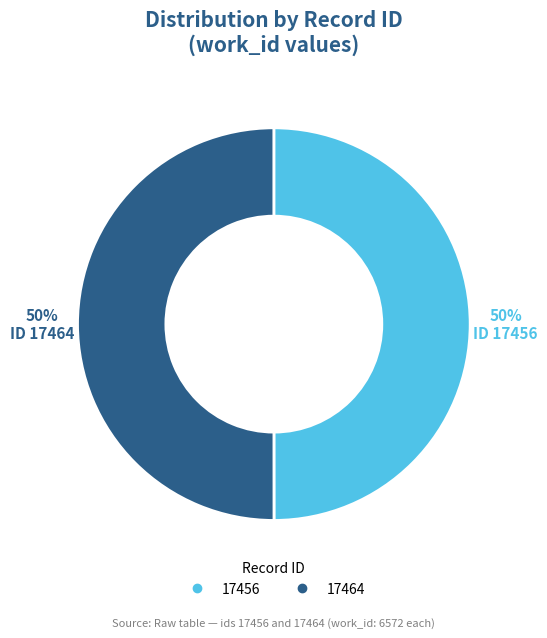

The 17464 slice represents 41% of the pie. True or false?

False